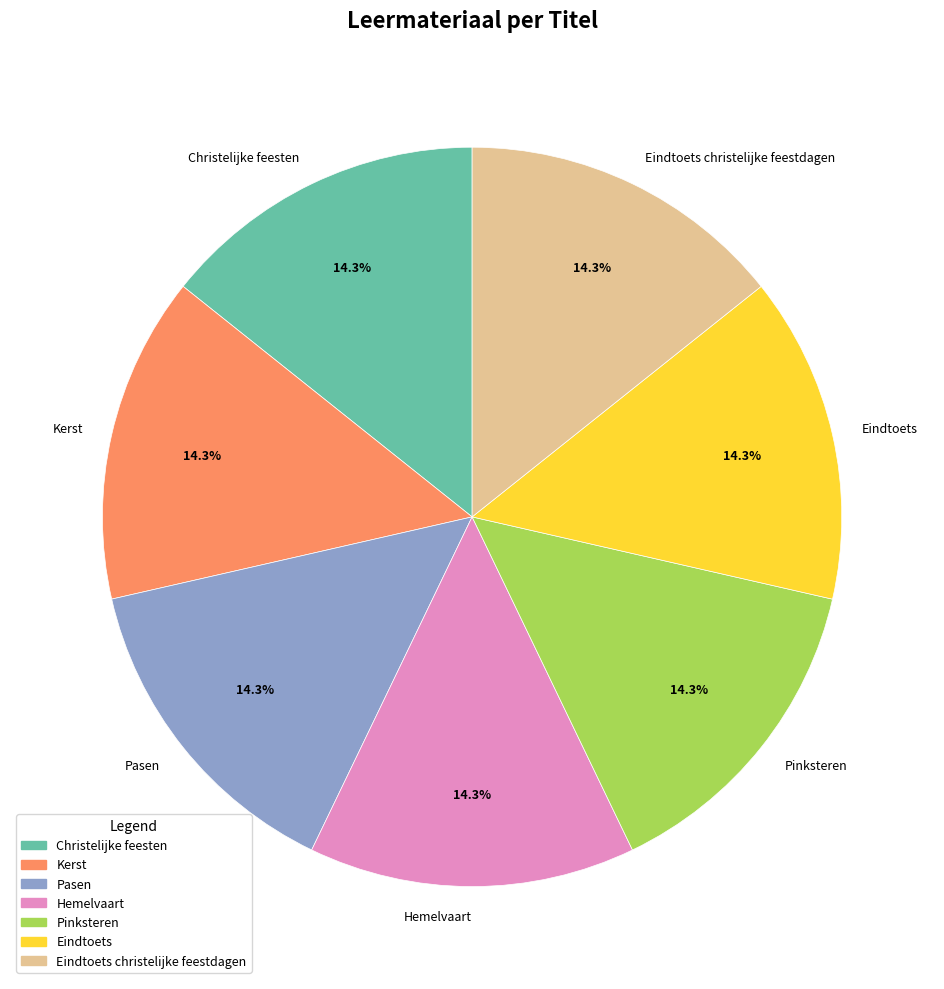

What percentage is the Eindtoets slice, to the nearest percent?

14%